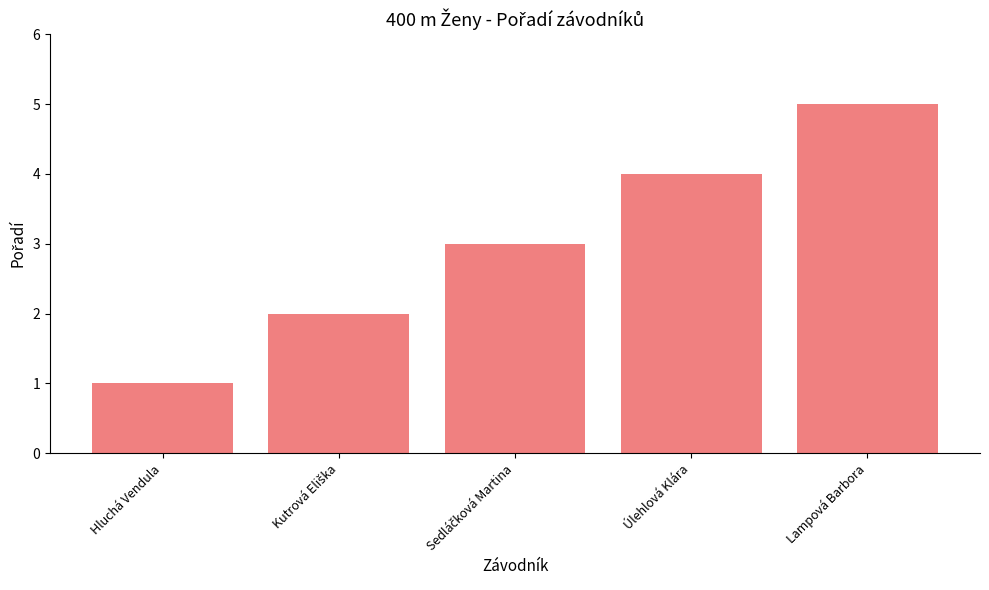

What is the label of the 5th bar from the left?

Lampová Barbora